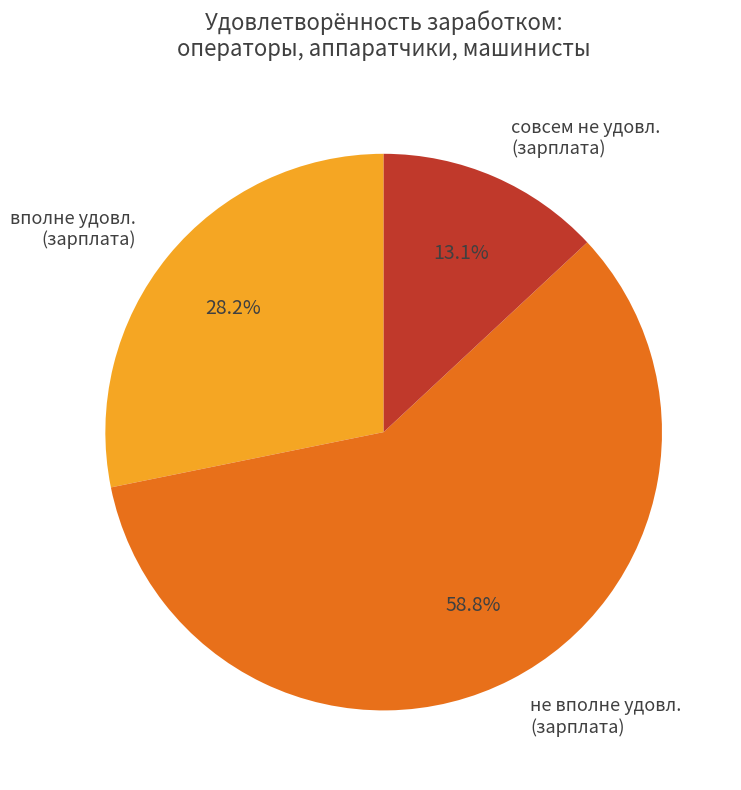

What is the majority slice?

не вполне удовл. (зарплата)